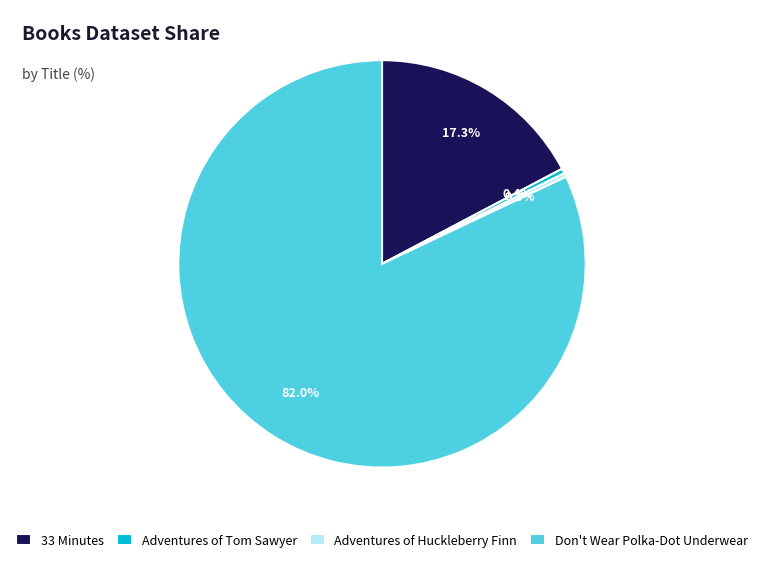

To the nearest percent, what is the difference between the Adventures of Tom Sawyer and 33 Minutes slice percentages?

17%